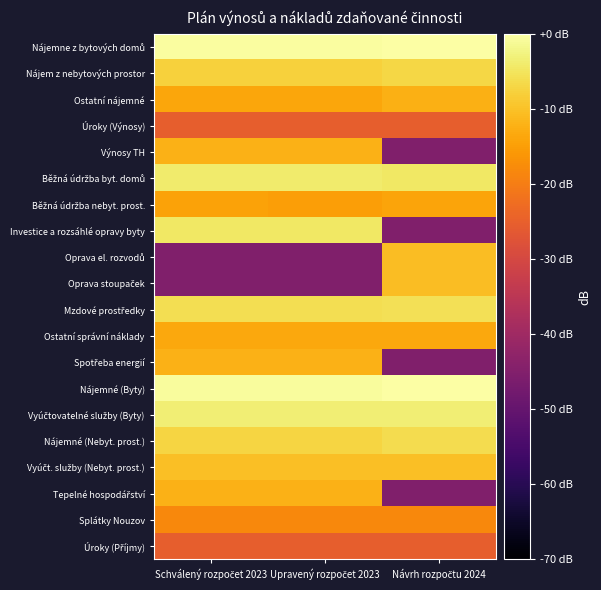

Which series has the largest total across all categories?

Nájemne z bytových domů